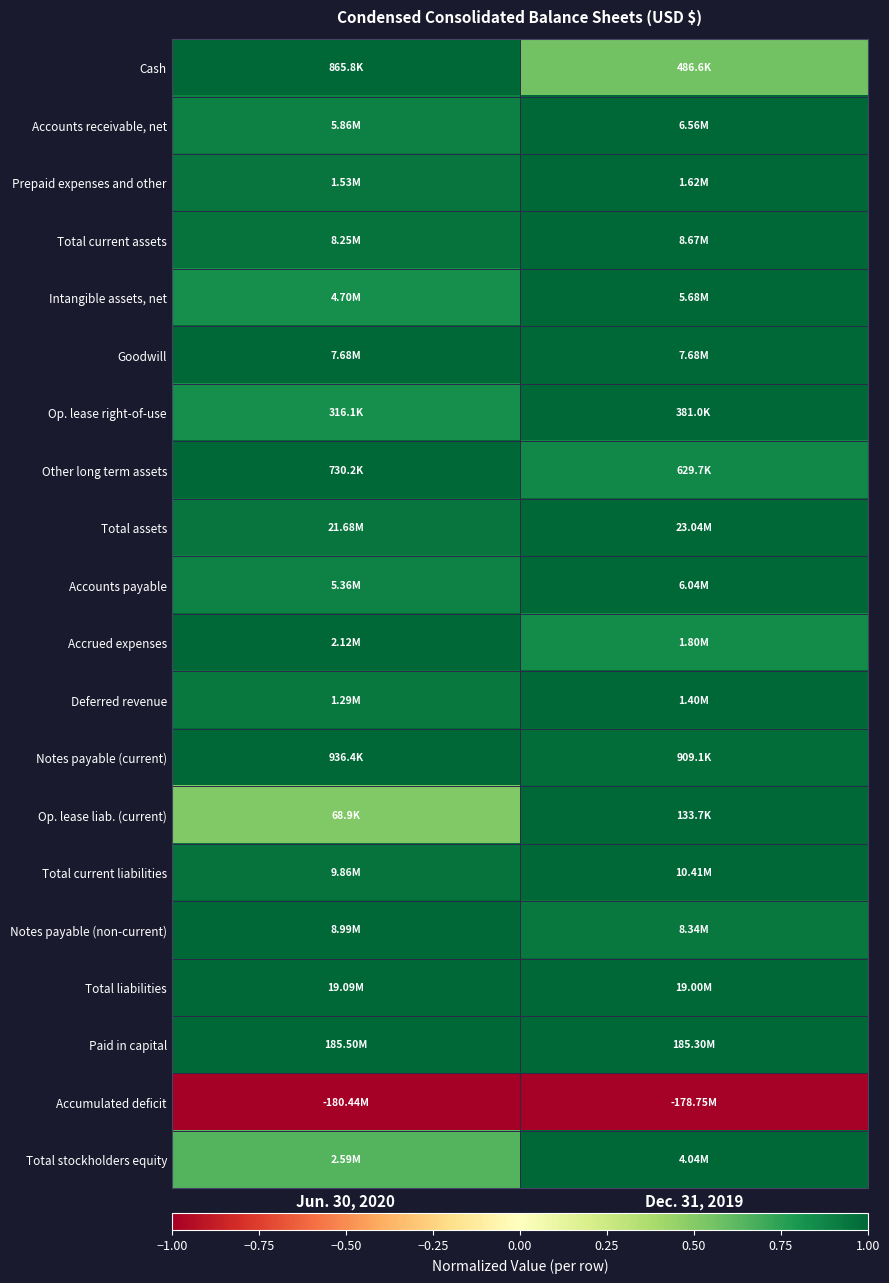

Between Dec. 31, 2019 and Jun. 30, 2020, which is larger?

Jun. 30, 2020